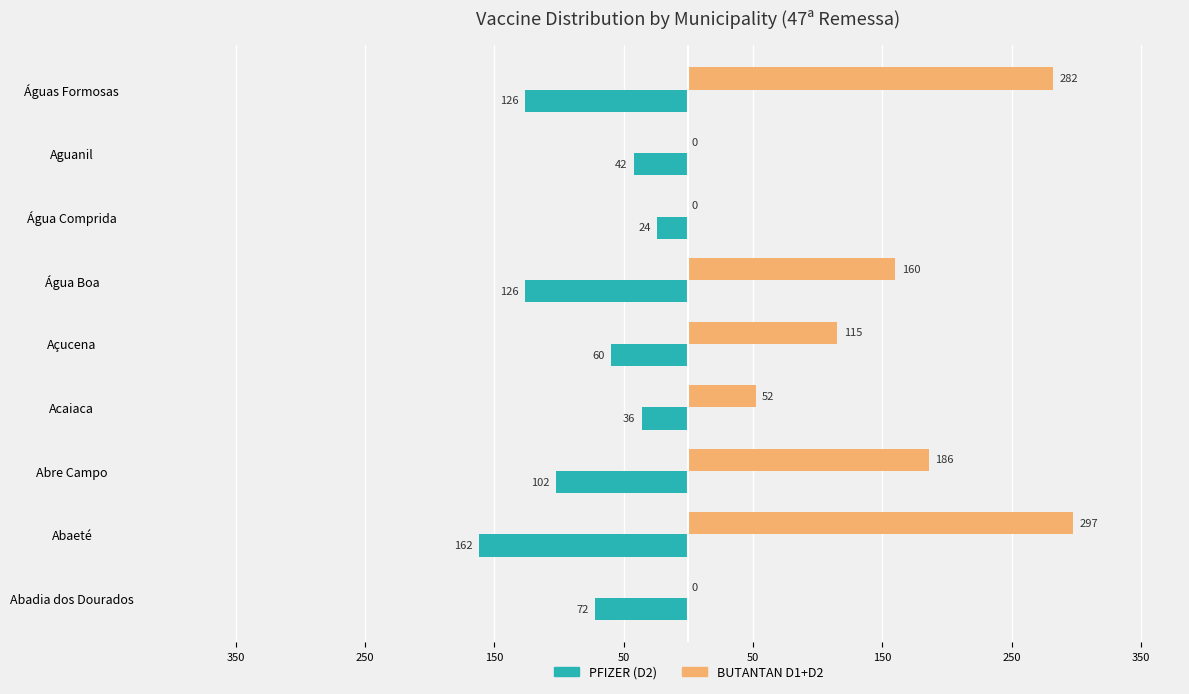

Reading left to right, transcribe all the data shown in this chart.

PFIZER (D2): -72	-162	-102	-36	-60	-126	-24	-42	-126
BUTANTAN D1+D2: 0	297	186	52	115	160	0	0	282